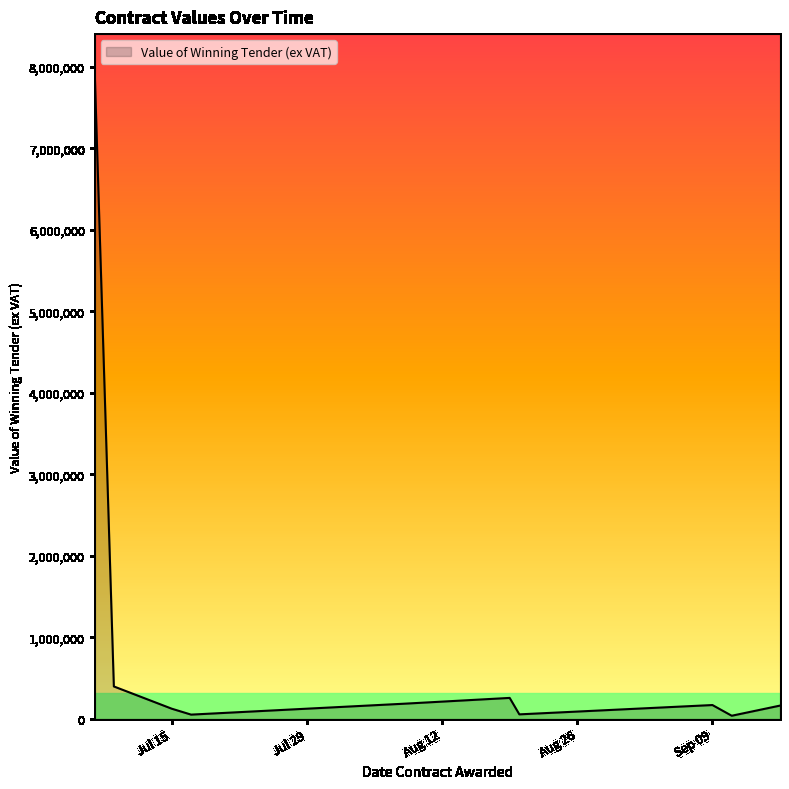

What is the greatest value displayed?

8000000.0